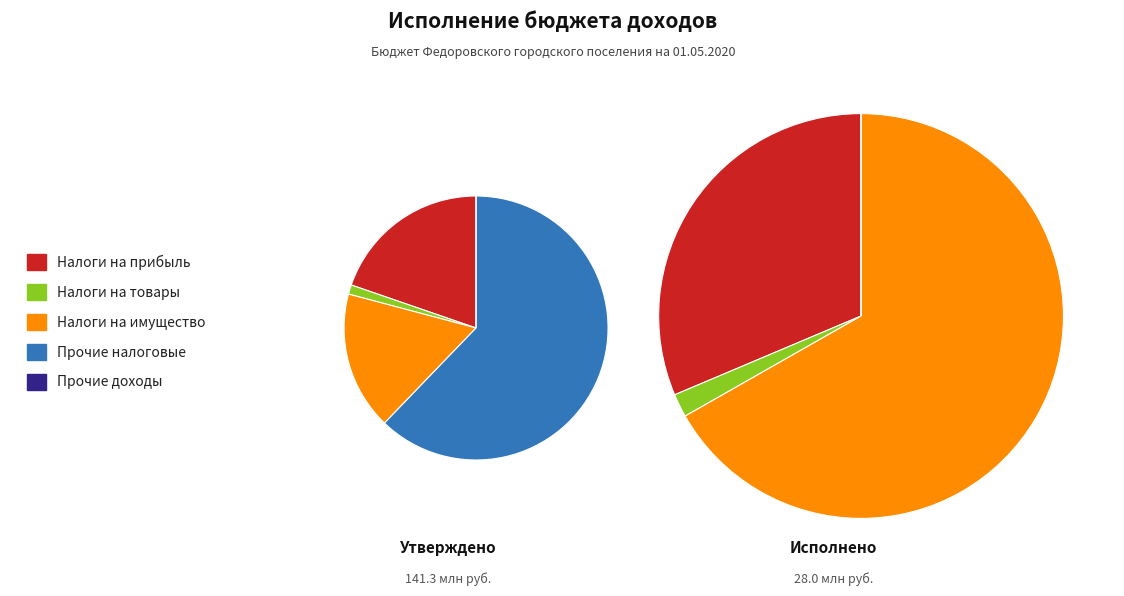

True or false: НАЛОГИ НА ТОВАРЫ (РАБОТЫ, УСЛУГИ) accounts for 1% of the total.

True